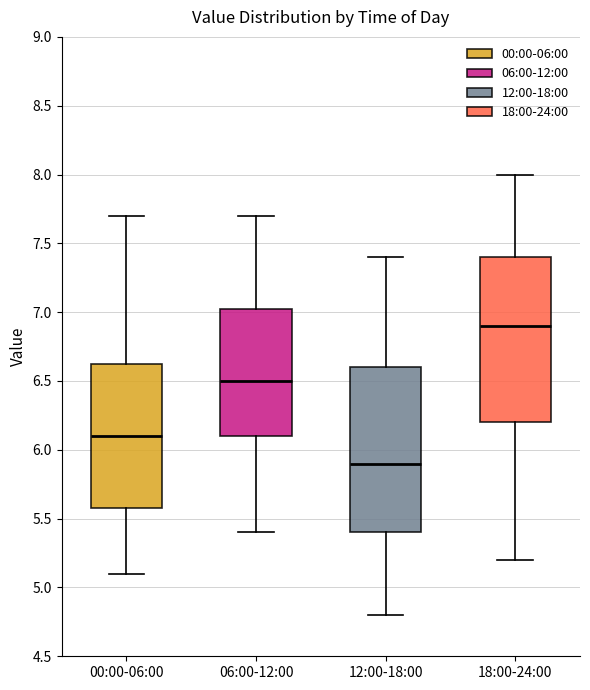

Which box has the highest median line?

18:00-24:00